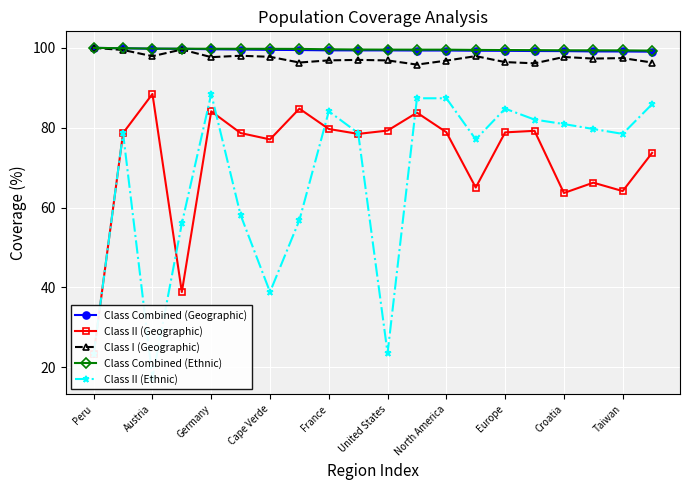

Does the chart display data point markers on the line(s)?

Yes